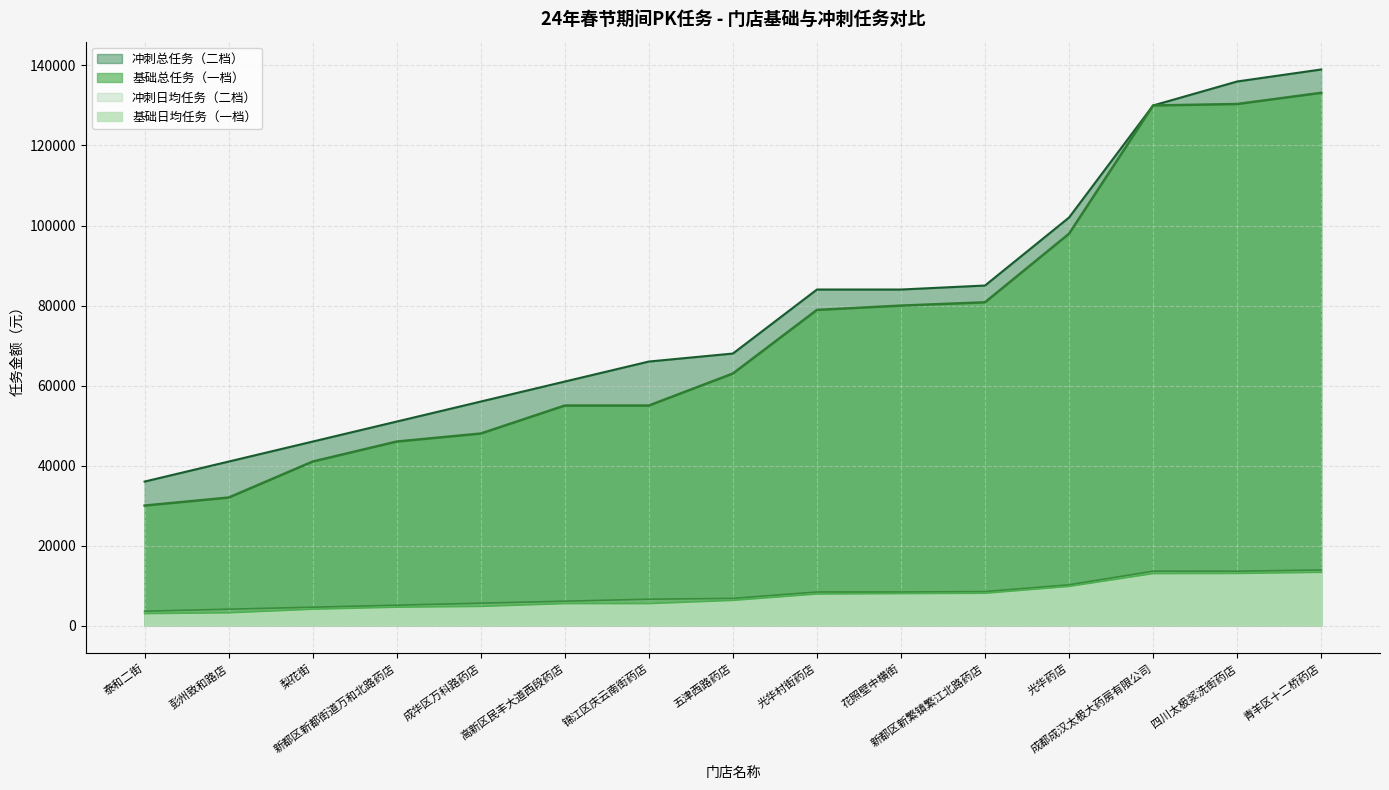

What is the total value across all series at 光华药店?

219938.3